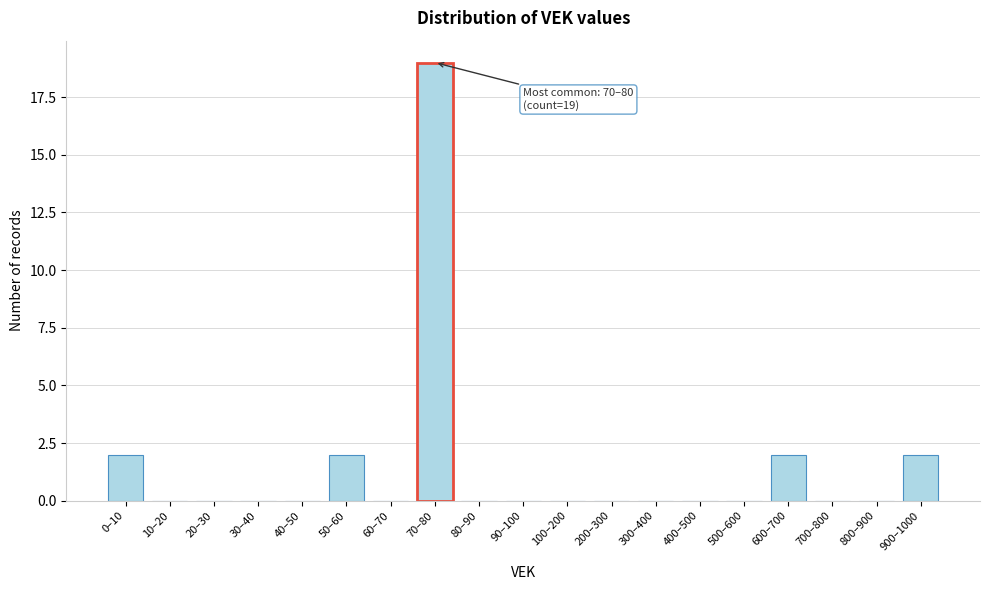

Reading left to right, what are all the values shown in this chart?

0–10=2	10–20=0	20–30=0	30–40=0	40–50=0	50–60=2	60–70=0	70–80=19	80–90=0	90–100=0	100–200=0	200–300=0	300–400=0	400–500=0	500–600=0	600–700=2	700–800=0	800–900=0	900–1000=2